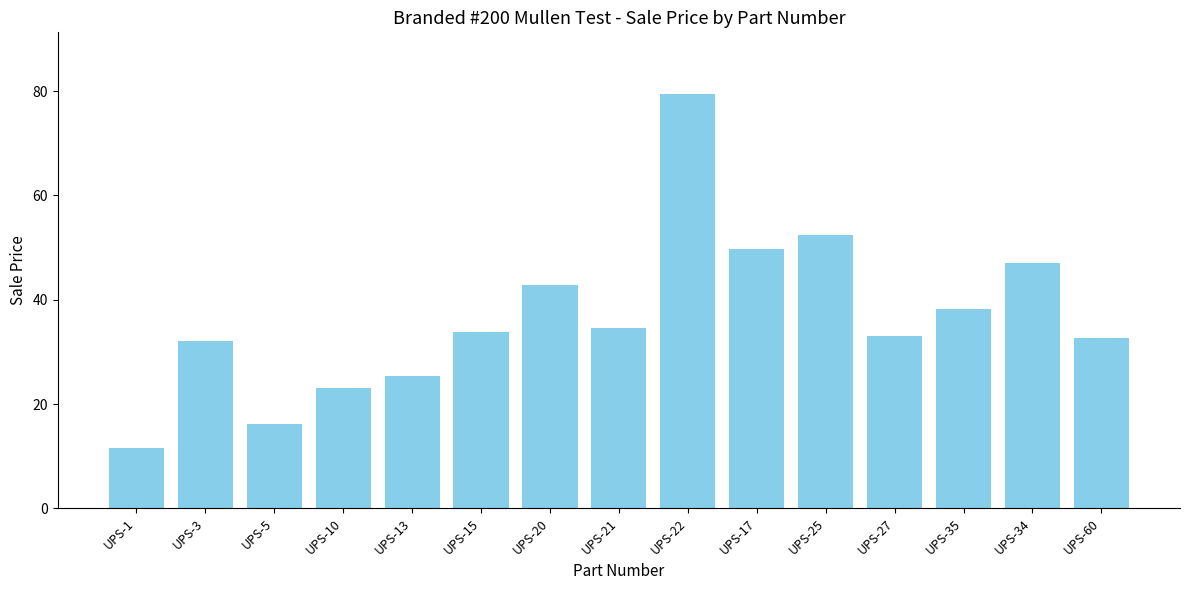

Which label corresponds to the largest value in the chart?

UPS-22